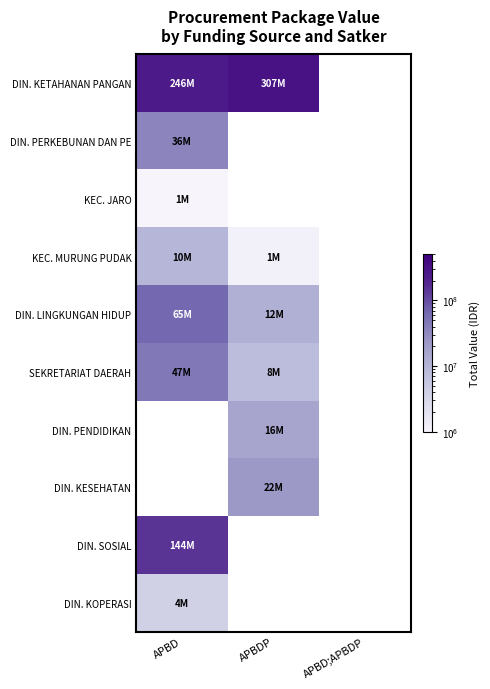

At which label is DIN. PERKEBUNAN DAN PE closest to 35640000?

APBD